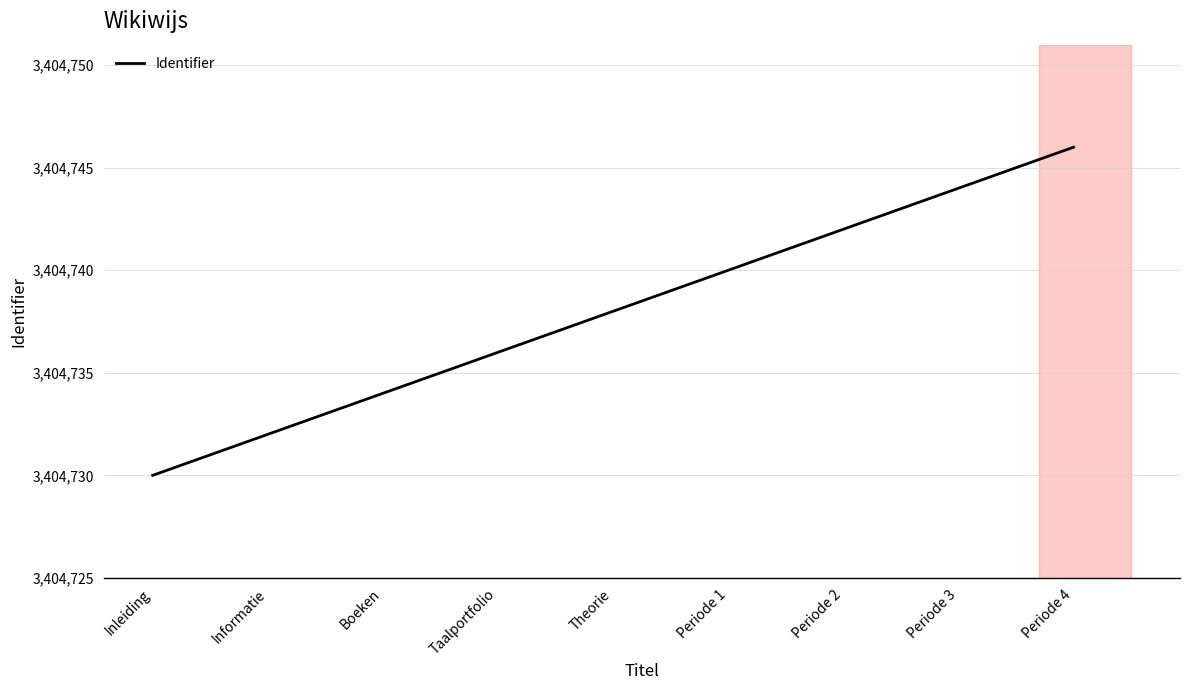

How many lines are shown in the chart?

1